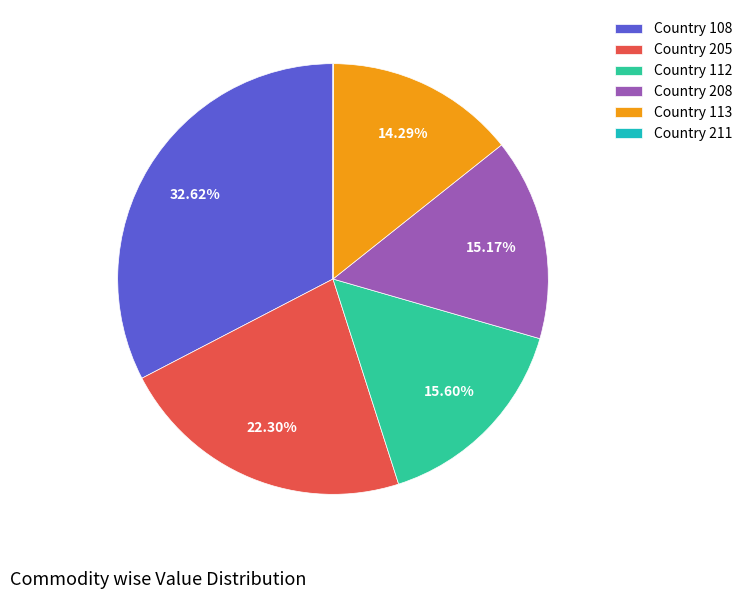

What is the largest slice in the pie chart?

Country 108